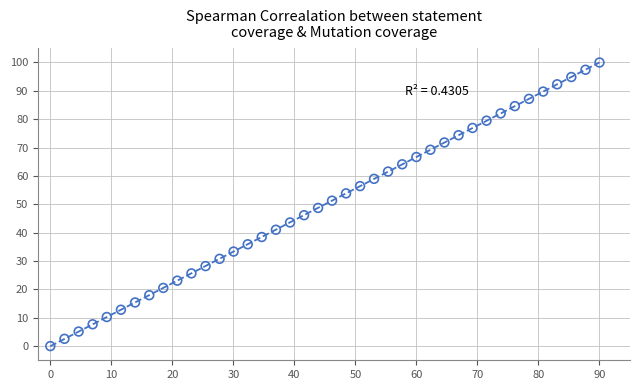

What is the range of Y values (max minus min)?

100.0